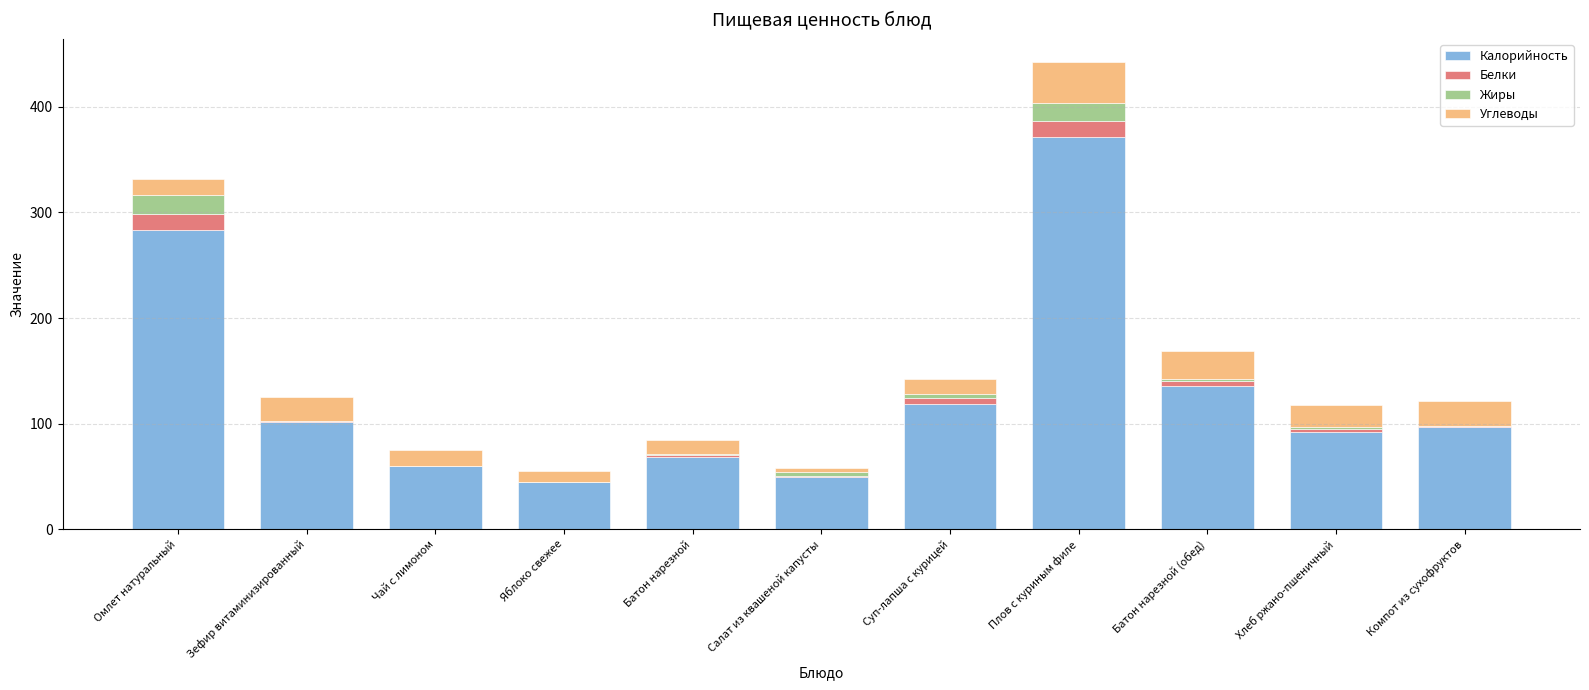

At which category is the sum across all series the highest?

Плов с куриным филе